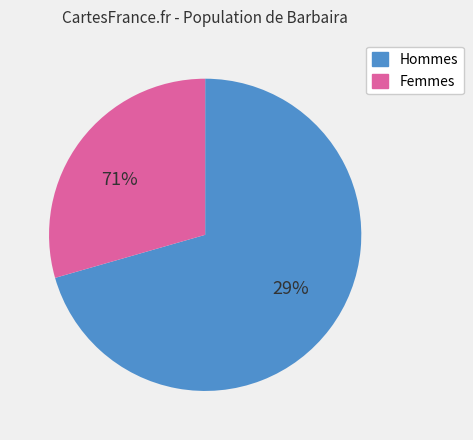

The pct45 slice represents 1% of the pie. True or false?

False